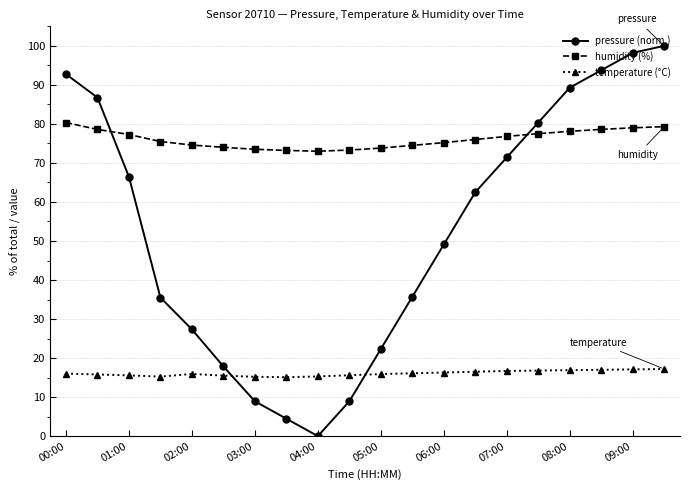

Which series has the largest total across all categories?

humidity (%)